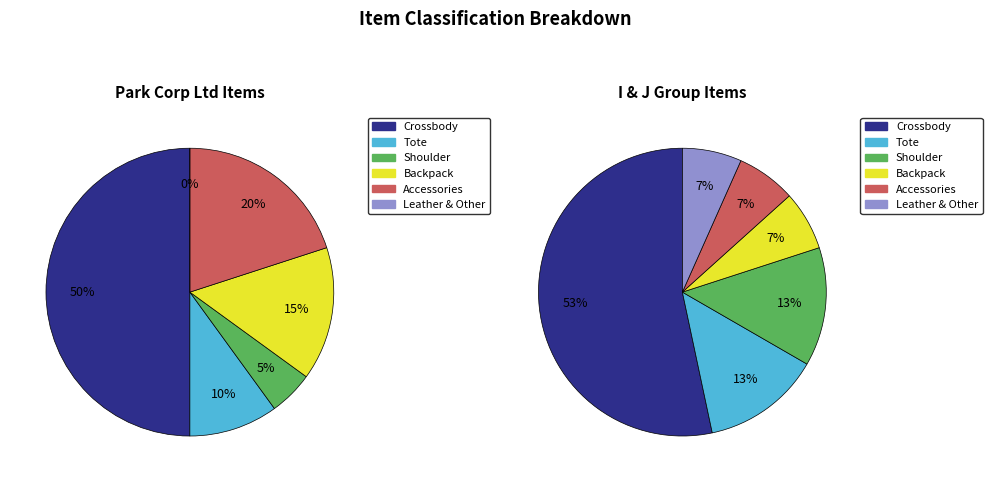

To the nearest percent, what portion does Leather & Other represent?

3%